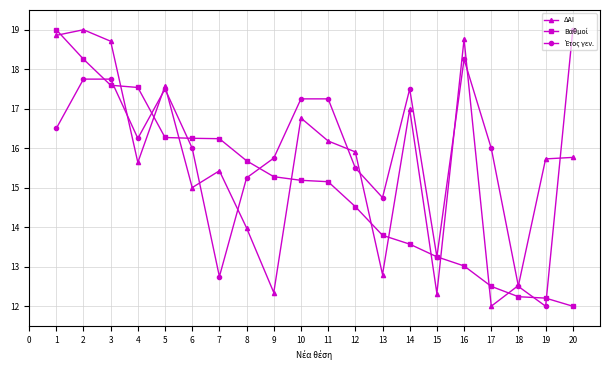

At which category is the sum across all series the highest?

2